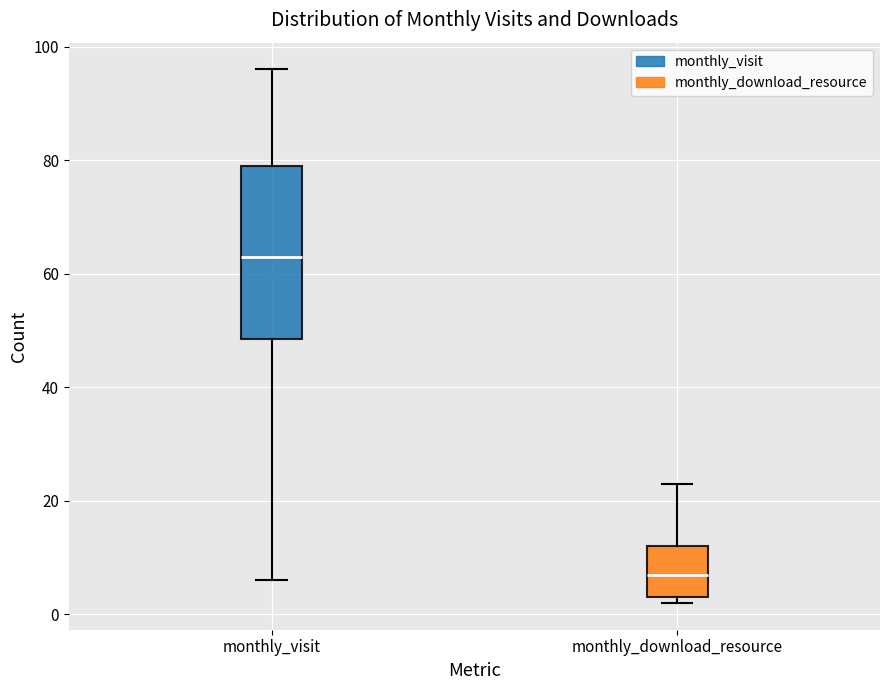

Comparing the boxes themselves (not the whiskers), which one is the tallest?

monthly_visit